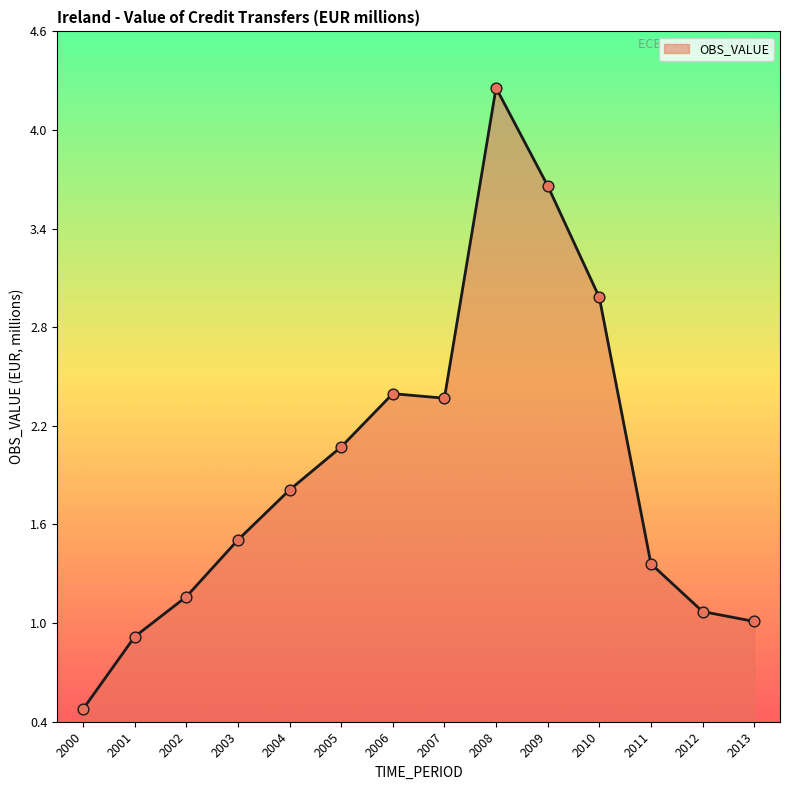

Which has a higher value, 2001 or 2011?

2011